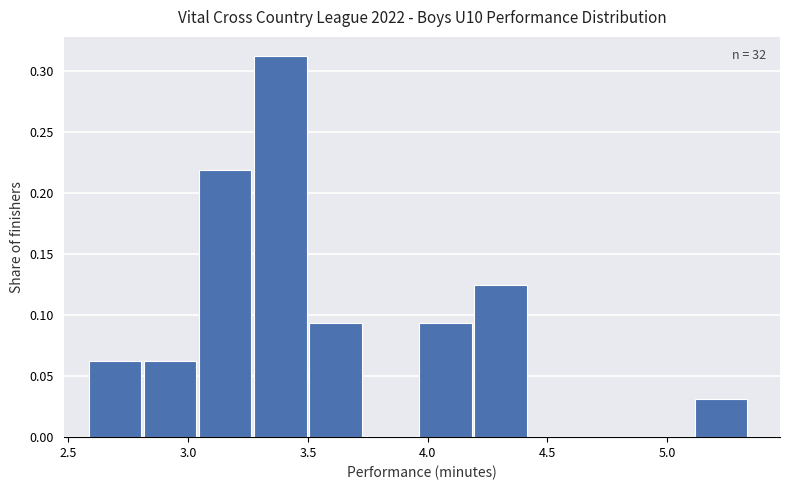

Which range on the x-axis has the tallest bar?

3.27 to 3.50